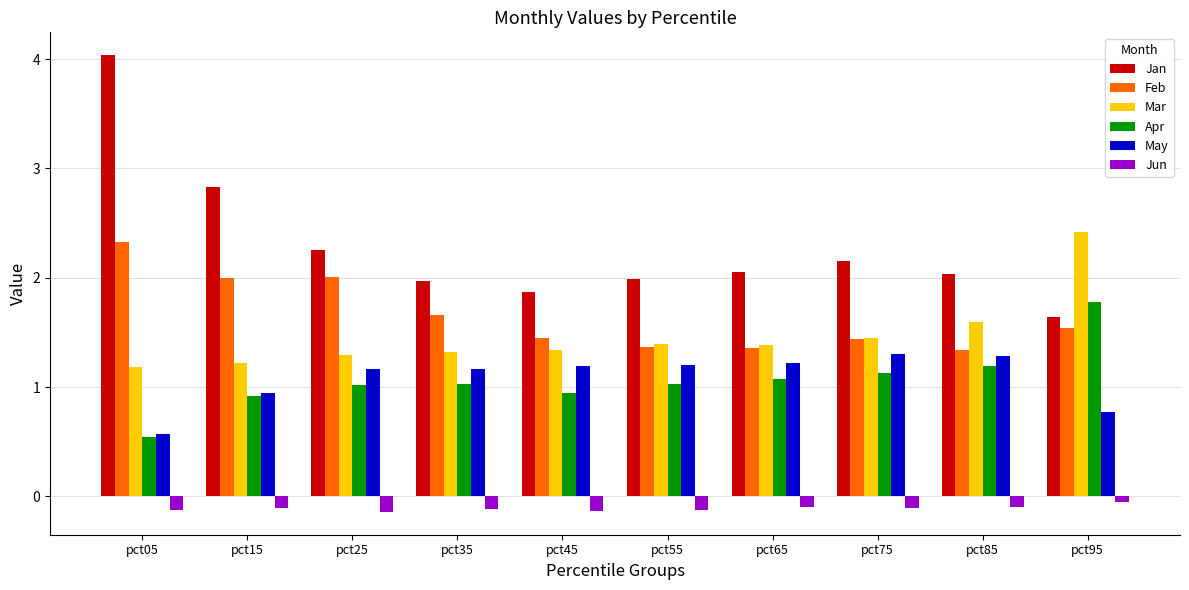

At which category does the chart reach its peak across all series?

pct05